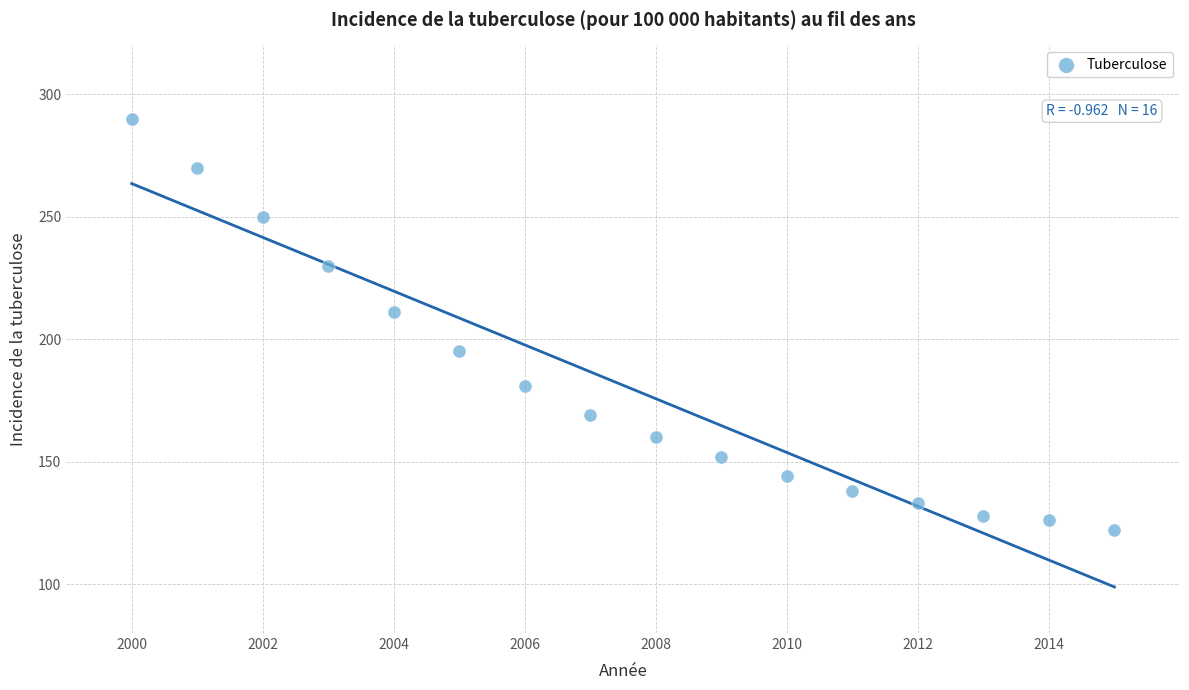

What is the range of X values (max minus min)?

15